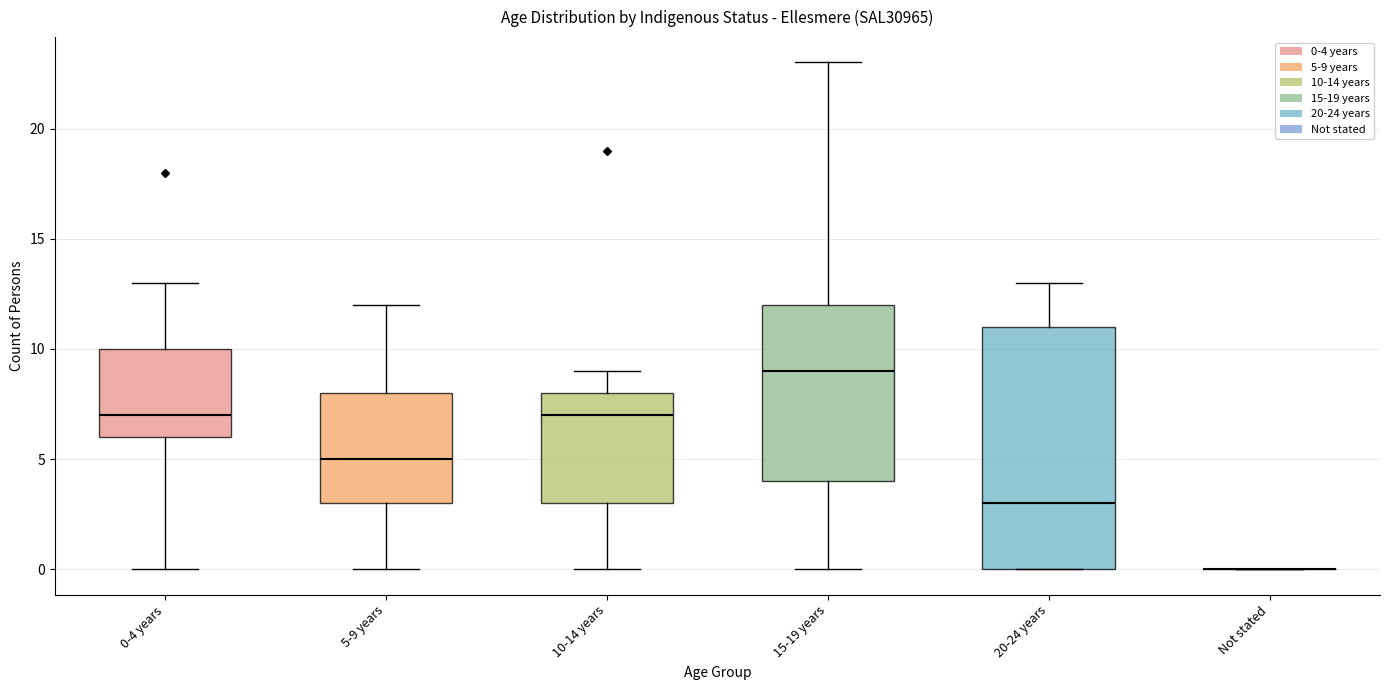

Reading left to right, transcribe this box plot: for each box, give where its median line is, the range the box spans, and where its two whiskers end, as read against the y-axis. The values are not printed on the chart, so give them approximately, as read against the axis.

0-4 years: median 7, box 6 to 10, whiskers 0 to 13
5-9 years: median 5, box 3 to 8, whiskers 0 to 12
10-14 years: median 7, box 3 to 8, whiskers 0 to 9
15-19 years: median 9, box 4 to 12, whiskers 0 to 23
20-24 years: median 3, box 0 to 11, whiskers 0 to 13
Not stated: box collapsed to a line at 0, whiskers 0 to 0